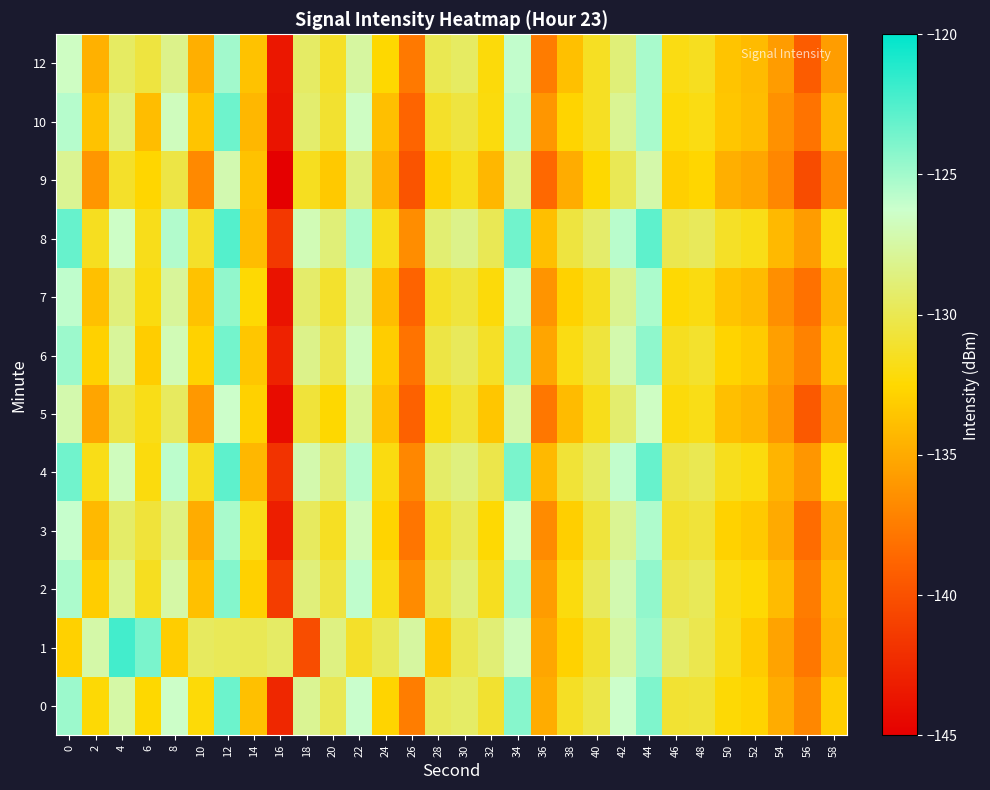

List the series in order of their peak value, lowest first.

9, 5, 3, 12, 7, 2, 6, 10, 0, 4, 8, 1